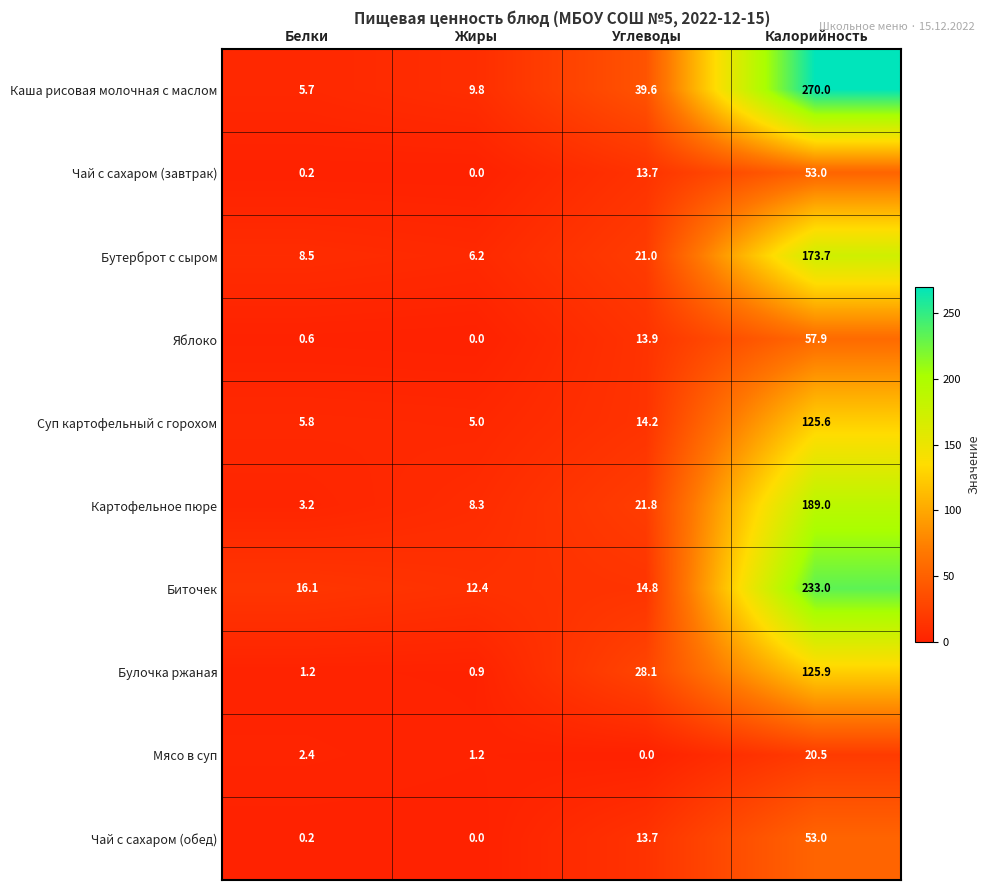

List the labels in order of Картофельное пюре value, largest first.

Калорийность, Углеводы, Жиры, Белки